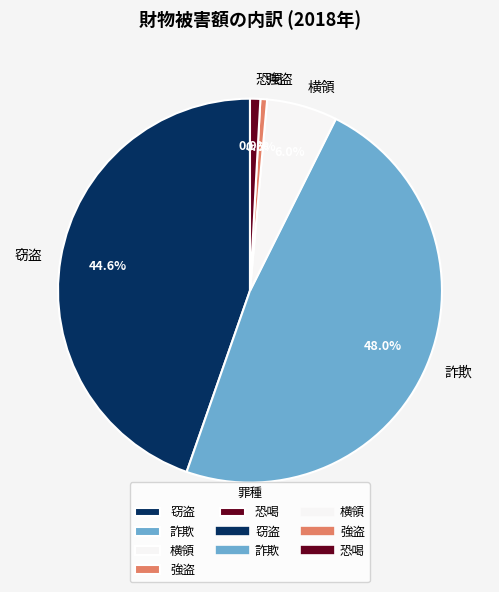

Is there any slice that represents more than half of the pie?

No